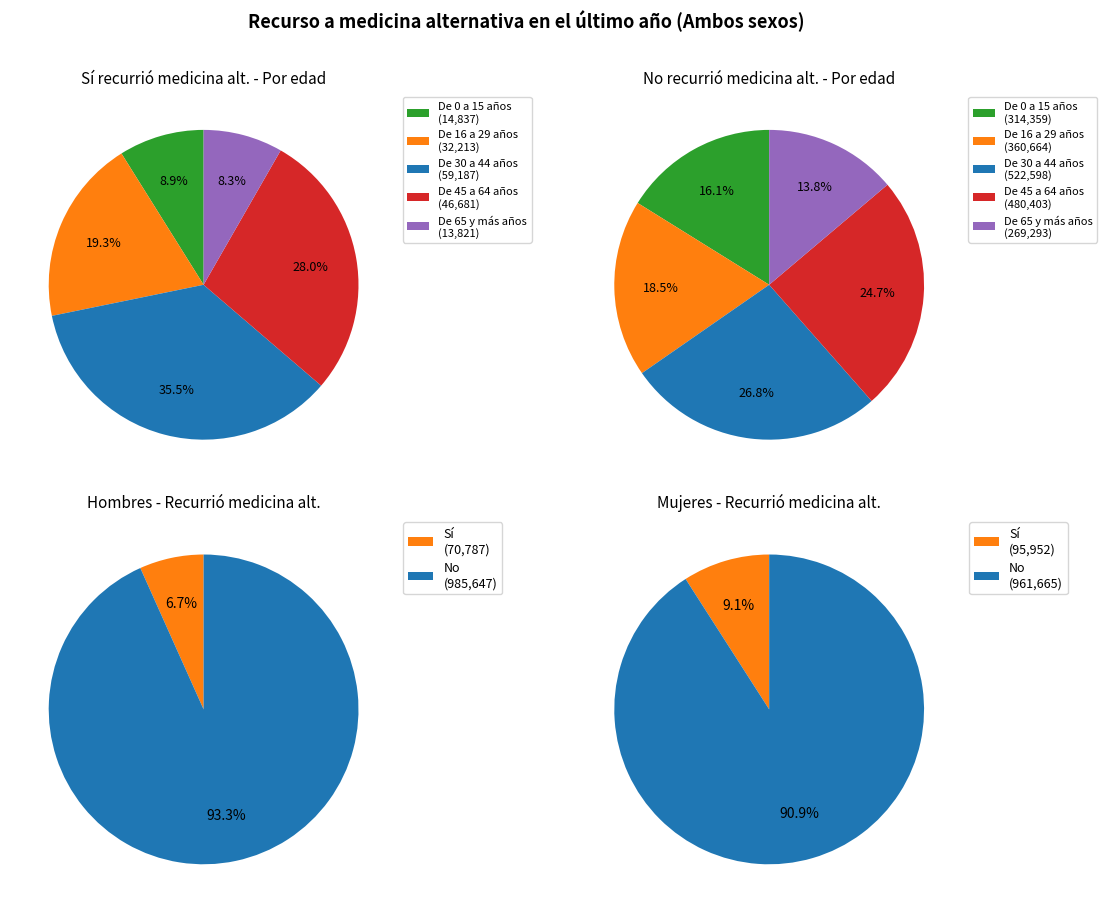

Which series has the largest range (max minus min)?

De 30 a 44 años